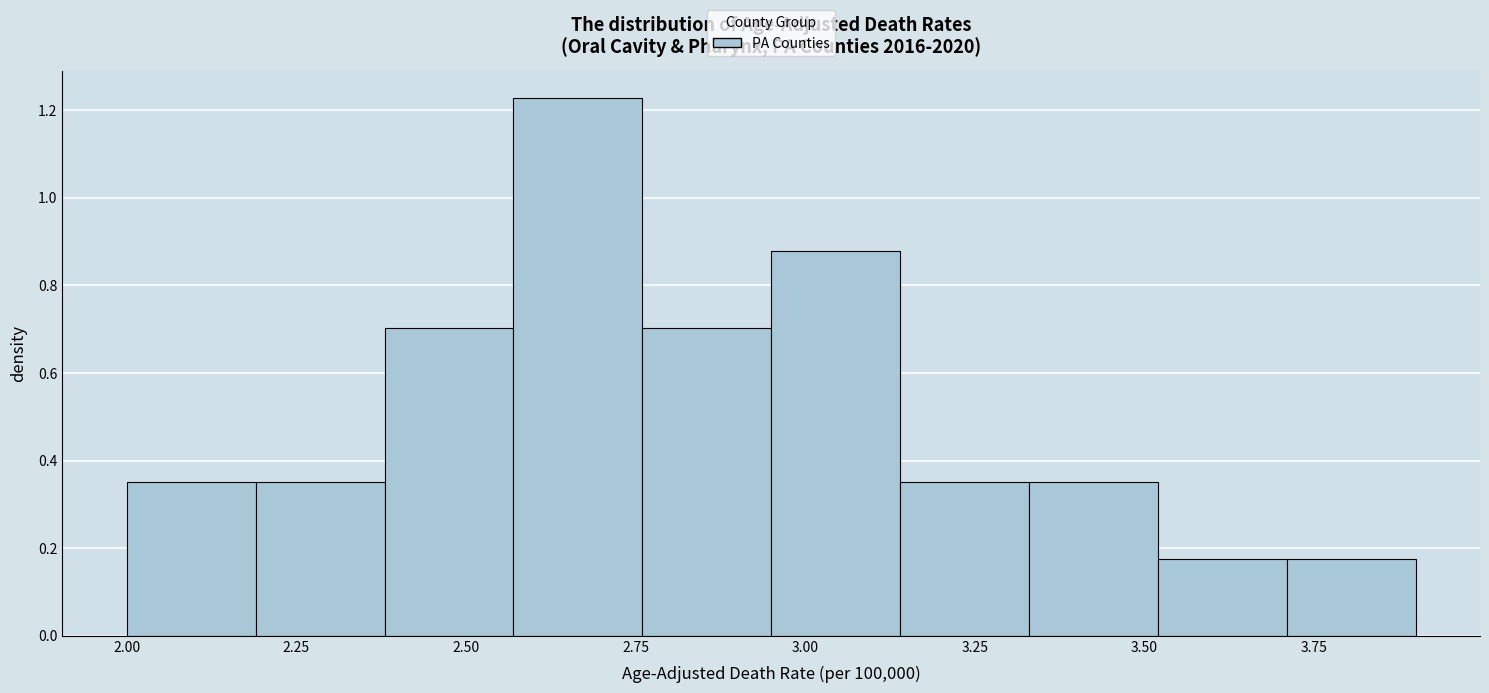

Around what value on the x-axis is the tallest bar? Give the approximate position of its centre, as read against the axis.

2.65